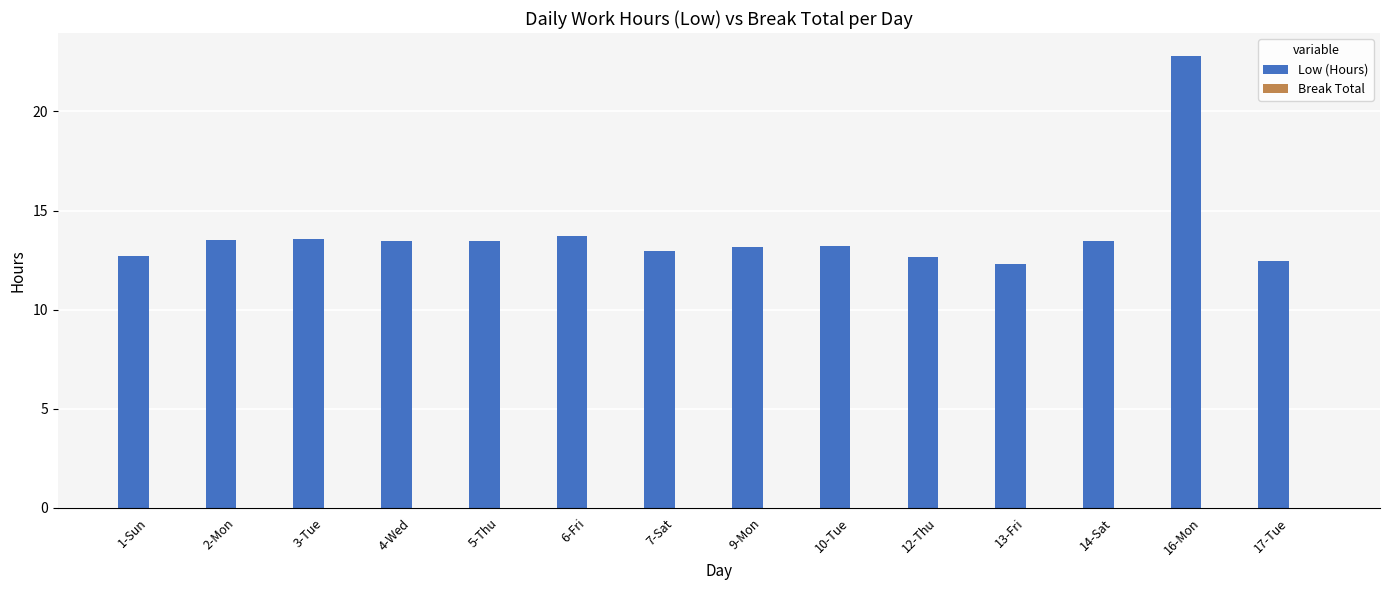

Which category has the highest value across all series?

16-Mon